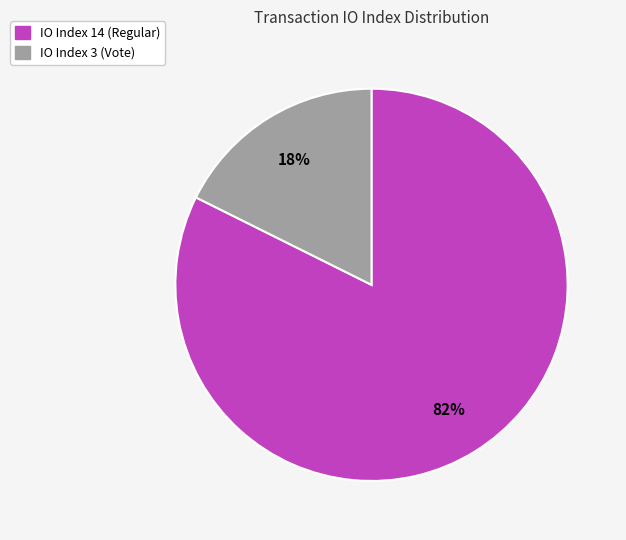

Does IO Index 14 (Regular) account for over 50% of the chart?

Yes